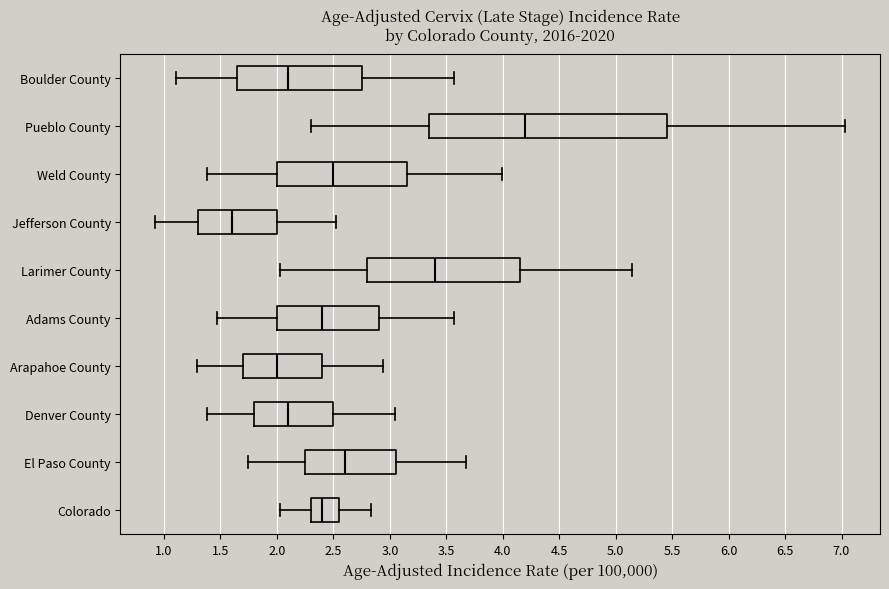

Reading bottom to top, transcribe this box plot: for each box, give where its median line is, the range the box spans, and where its two whiskers end, as read against the x-axis. The values are not printed on the chart, so give them approximately, as read against the axis.

Colorado: median 2.40, box 2.30 to 2.55, whiskers 2.00 to 2.85
El Paso County: median 2.60, box 2.25 to 3.05, whiskers 1.75 to 3.70
Denver County: median 2.10, box 1.80 to 2.50, whiskers 1.40 to 3.05
Arapahoe County: median 2.00, box 1.70 to 2.40, whiskers 1.30 to 2.95
Adams County: median 2.40, box 2.00 to 2.90, whiskers 1.45 to 3.55
Larimer County: median 3.40, box 2.80 to 4.15, whiskers 2.00 to 5.15
Jefferson County: median 1.60, box 1.30 to 2.00, whiskers 0.90 to 2.50
Weld County: median 2.50, box 2.00 to 3.15, whiskers 1.40 to 4.00
Pueblo County: median 4.20, box 3.35 to 5.45, whiskers 2.30 to 7.05
Boulder County: median 2.10, box 1.65 to 2.75, whiskers 1.10 to 3.55